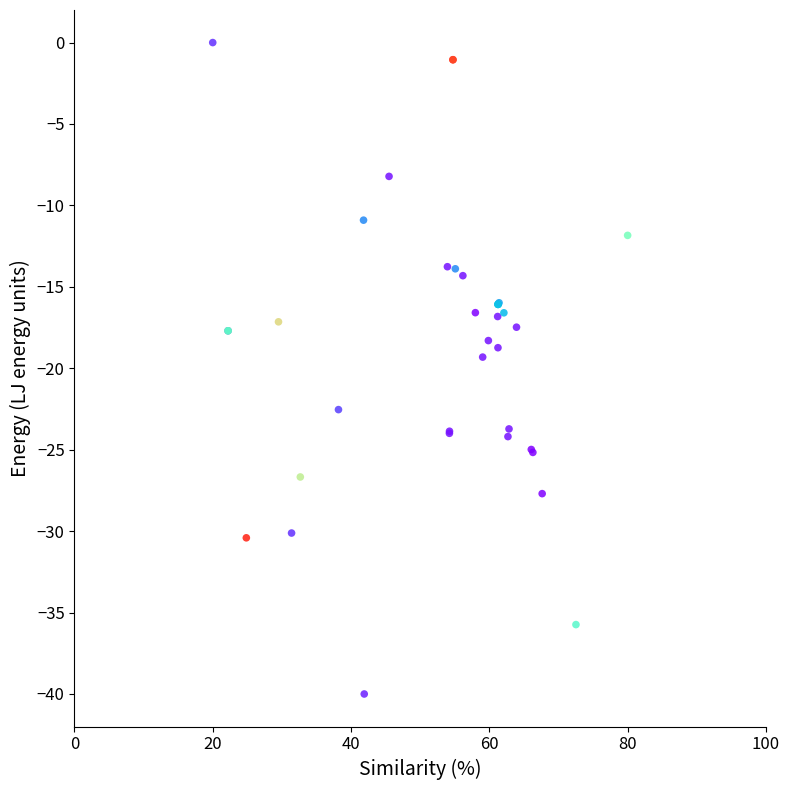

What Y value in the scatter plot is closest to -20?

-19.3